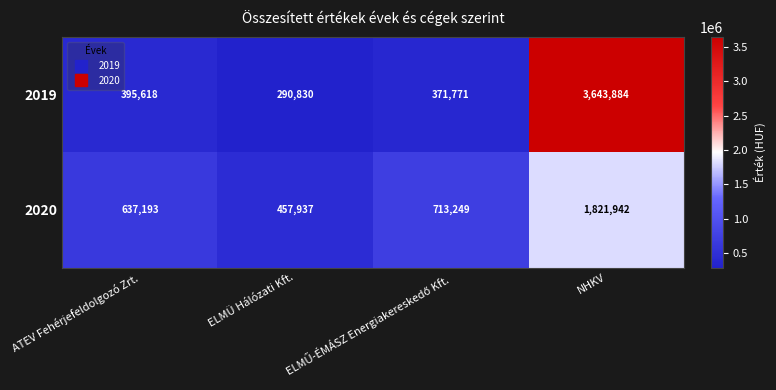

Which series has the largest range (max minus min)?

2019